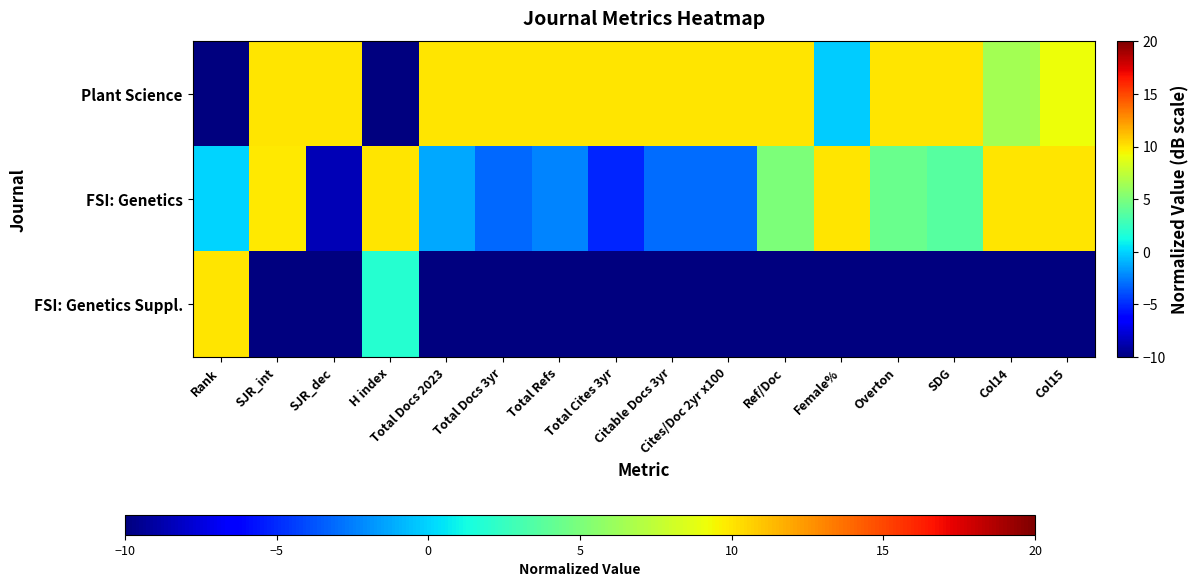

How many series are shown in this chart?

3